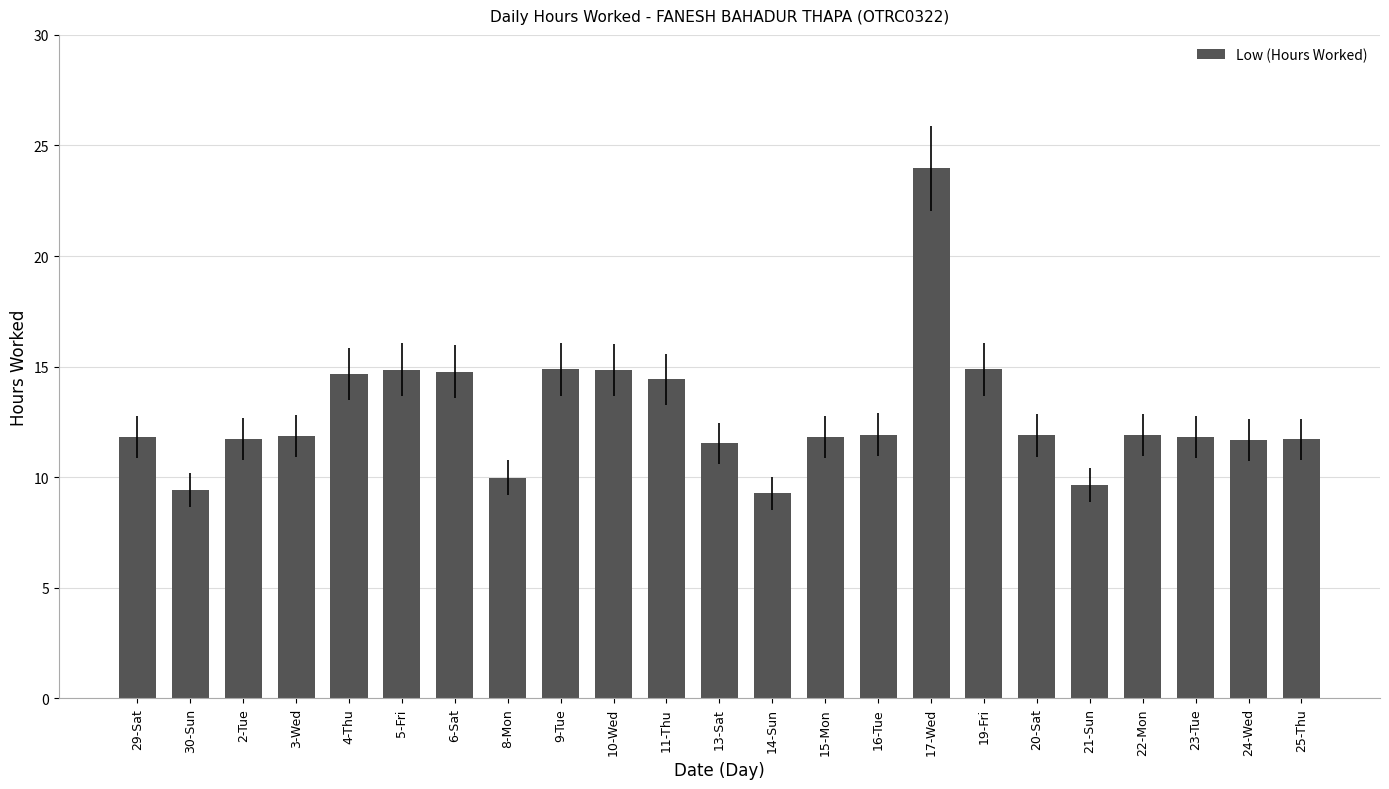

What is the change in value from 30-Sun to 23-Tue?

+2.4